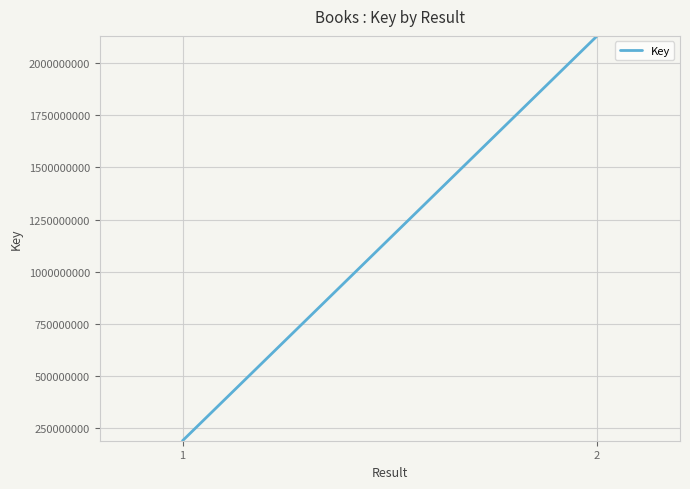

True or false: the data has more than 1 interior local peaks.

False